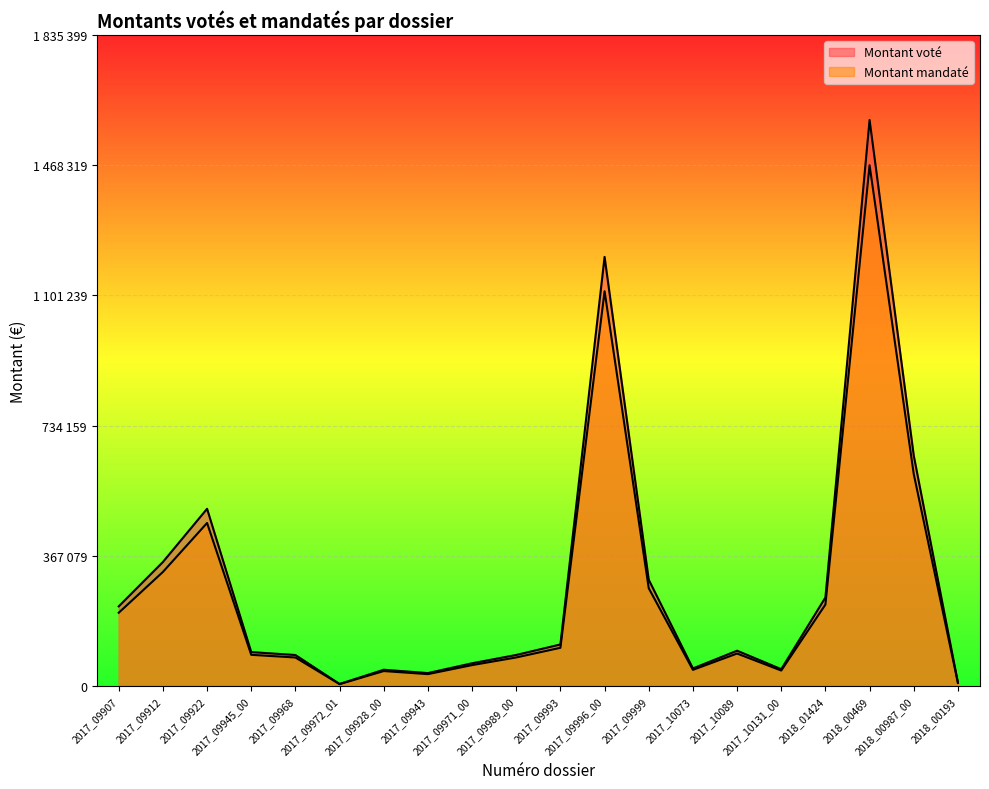

What is the total value across all series at 2017_09922?

960000.0